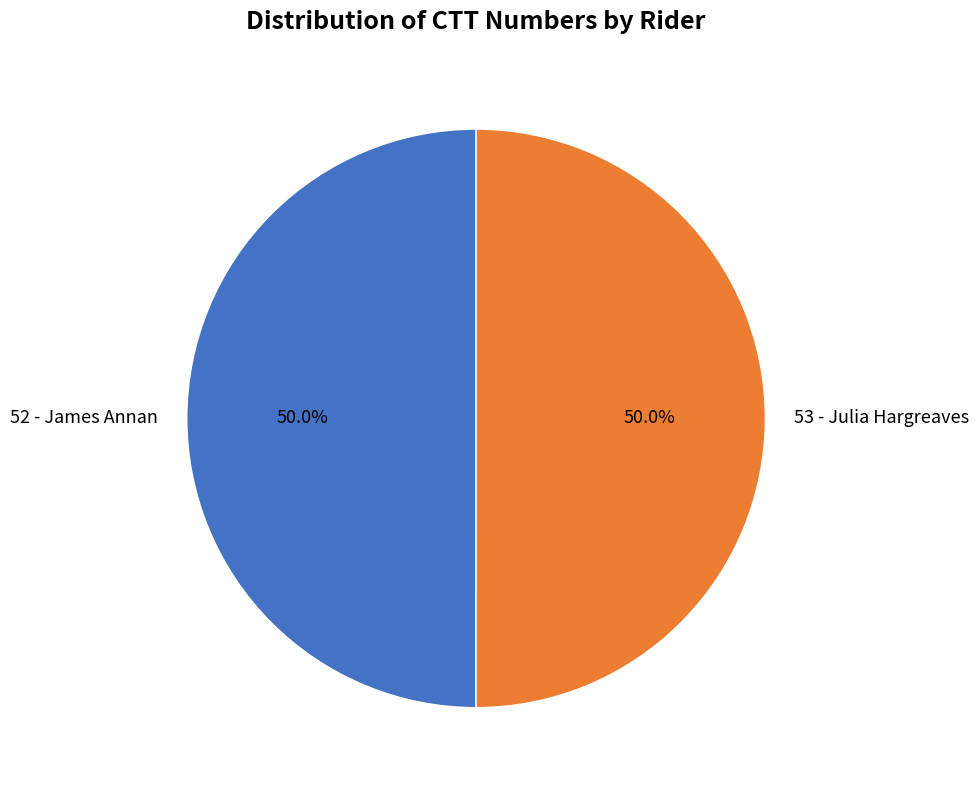

What is the ratio of the value at 53 - Julia Hargreaves to the value at 52 - James Annan?

1.0